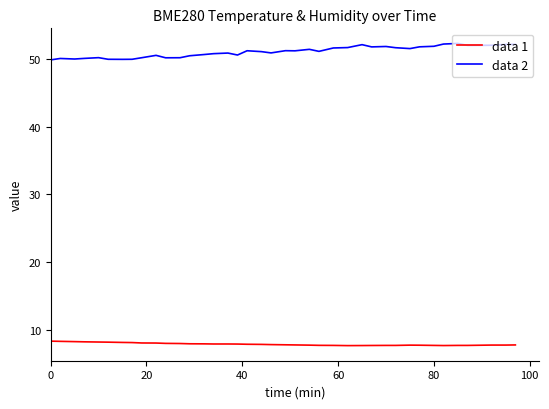

What is the difference between the maximum and minimum values in the data 2 series?

2.4